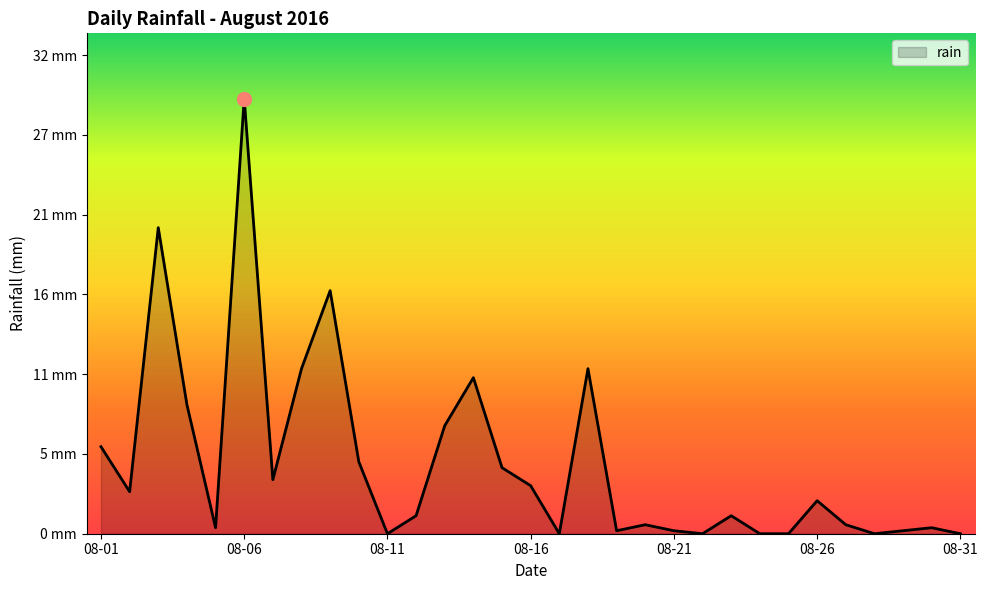

List the labels in order of value, largest first.

2016-08-06, 2016-08-03, 2016-08-09, 2016-08-08, 2016-08-18, 2016-08-14, 2016-08-04, 2016-08-13, 2016-08-01, 2016-08-10, 2016-08-15, 2016-08-07, 2016-08-16, 2016-08-02, 2016-08-26, 2016-08-12, 2016-08-23, 2016-08-20, 2016-08-27, 2016-08-05, 2016-08-30, 2016-08-19, 2016-08-21, 2016-08-29, 2016-08-11, 2016-08-17, 2016-08-22, 2016-08-24, 2016-08-25, 2016-08-28, 2016-08-31